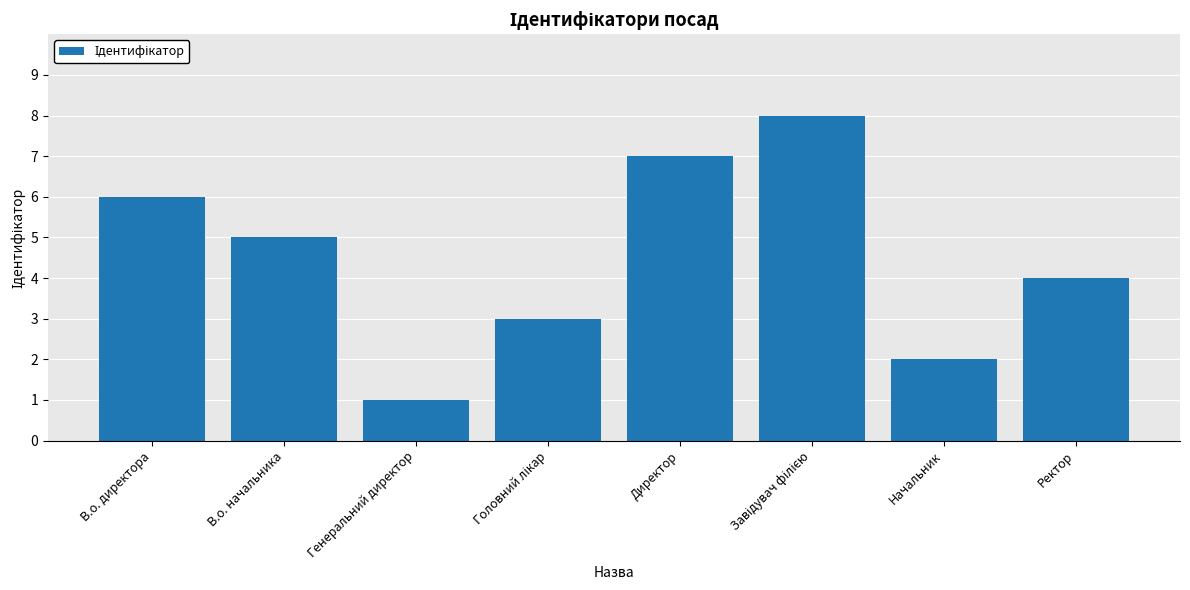

What position from the right is Директор?

4